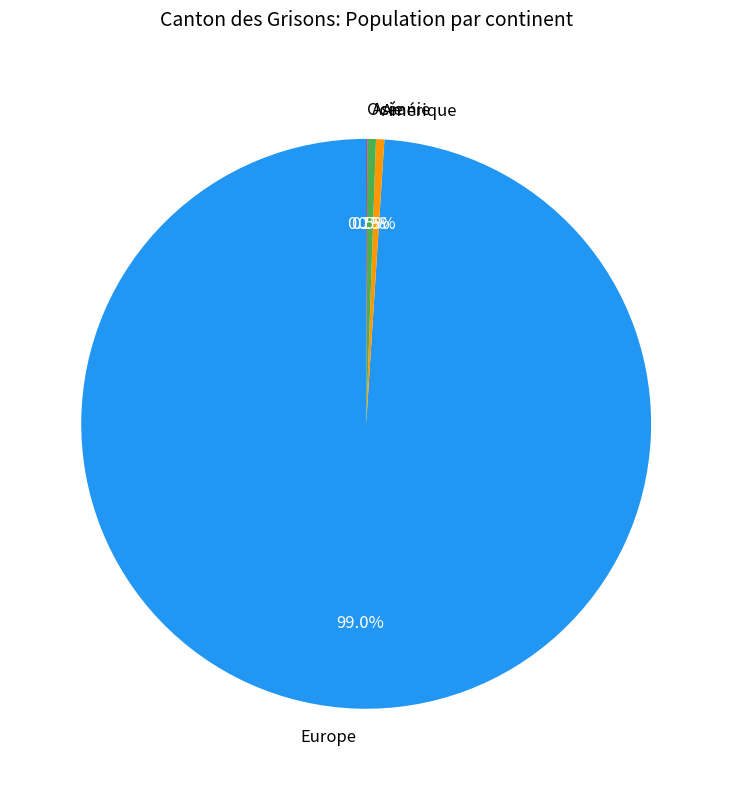

What is the largest slice in the pie chart?

Europe